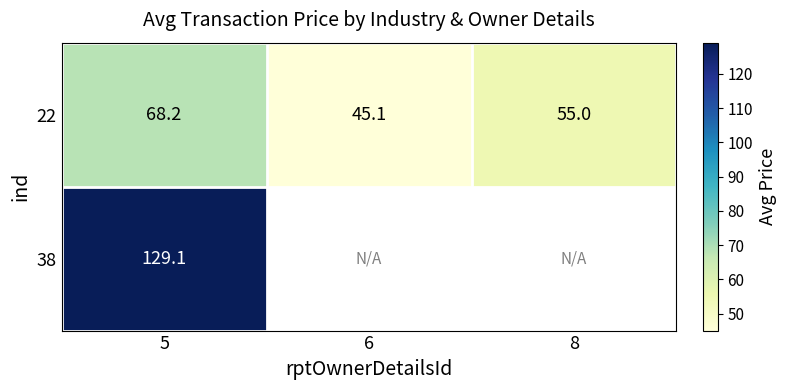

The 38 series shows 176.1 at 5. True or false?

False